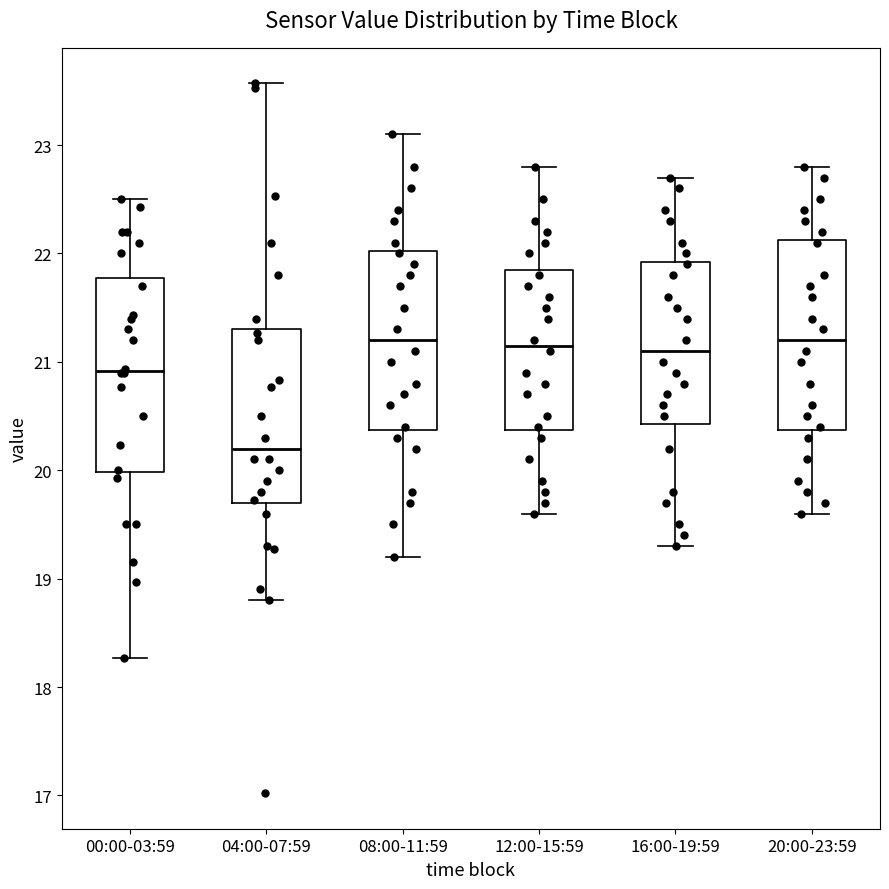

Reading left to right, read every box against the y-axis: the position of its median line, the range the box covers, and the ends of its whiskers. The values are not printed on the chart, so give them approximately, as read against the axis.

00:00-03:59: median 20.9, box 20.0 to 21.8, whiskers 18.3 to 22.5
04:00-07:59: median 20.2, box 19.7 to 21.3, whiskers 18.8 to 23.6
08:00-11:59: median 21.2, box 20.4 to 22.0, whiskers 19.2 to 23.1
12:00-15:59: median 21.2, box 20.4 to 21.9, whiskers 19.6 to 22.8
16:00-19:59: median 21.1, box 20.4 to 21.9, whiskers 19.3 to 22.7
20:00-23:59: median 21.2, box 20.4 to 22.1, whiskers 19.6 to 22.8